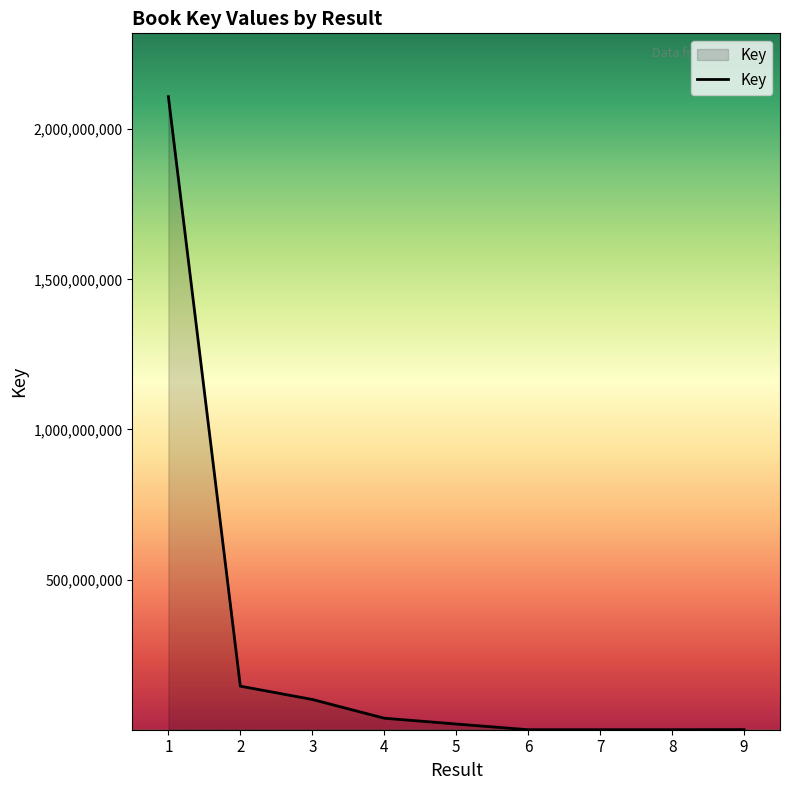

What is the ratio of the value at 3 to the value at 2?

0.7